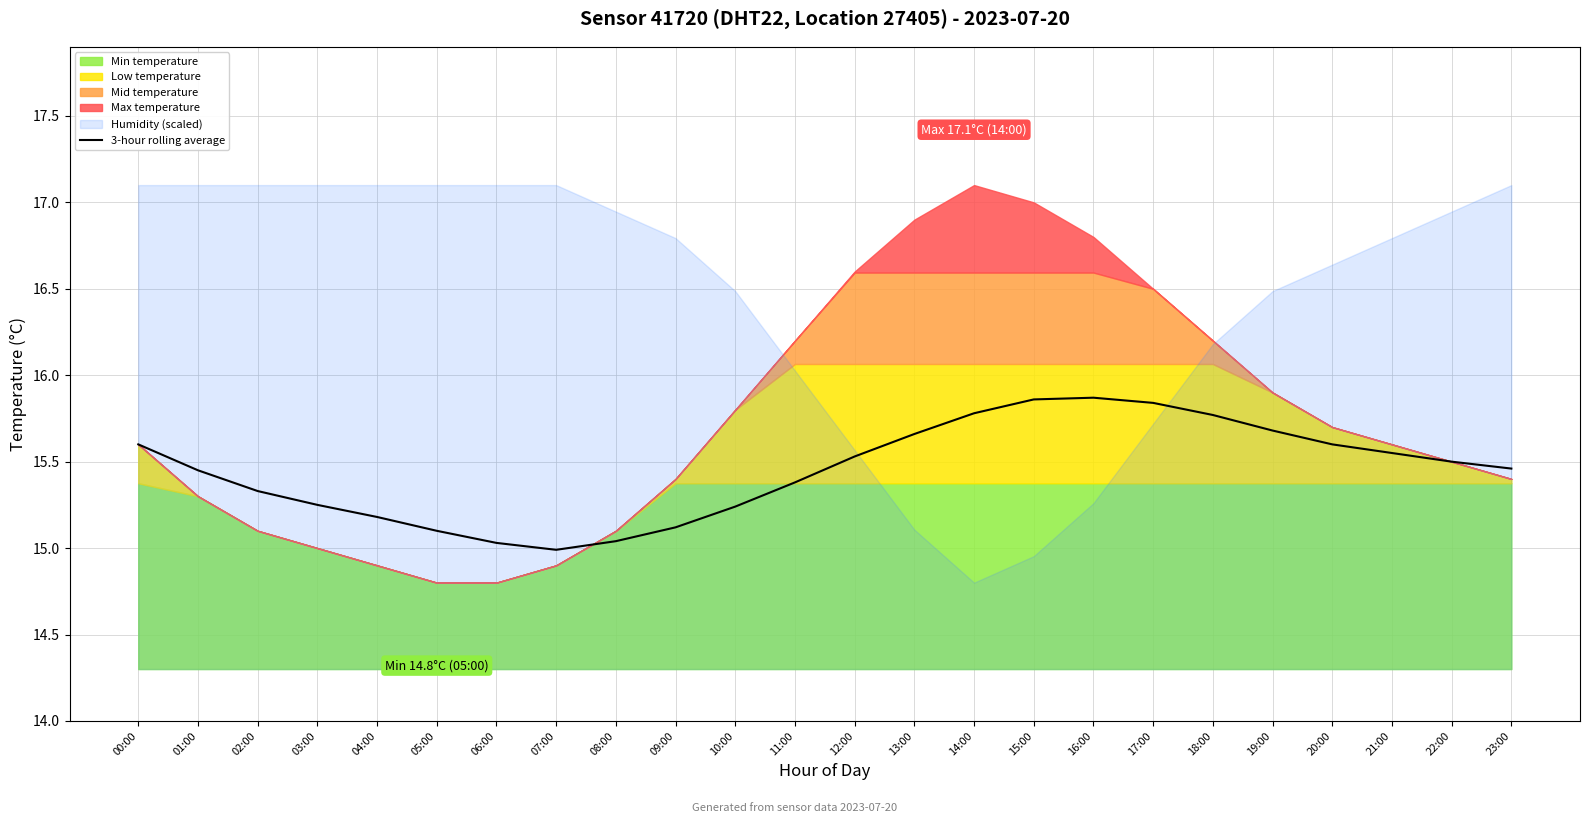

List the labels in order of value, largest first.

16:00, 15:00, 17:00, 14:00, 18:00, 19:00, 13:00, 00:00, 20:00, 21:00, 12:00, 22:00, 23:00, 01:00, 11:00, 02:00, 03:00, 10:00, 04:00, 09:00, 05:00, 08:00, 06:00, 07:00